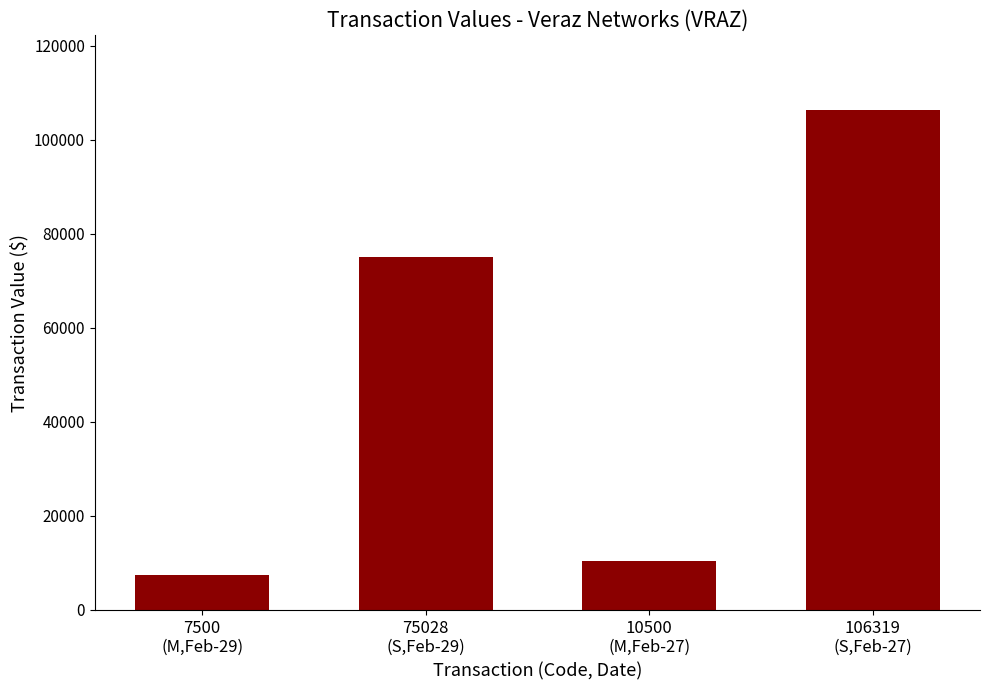

What is the label of the 3rd bar from the right?

75028
(S,Feb-29)